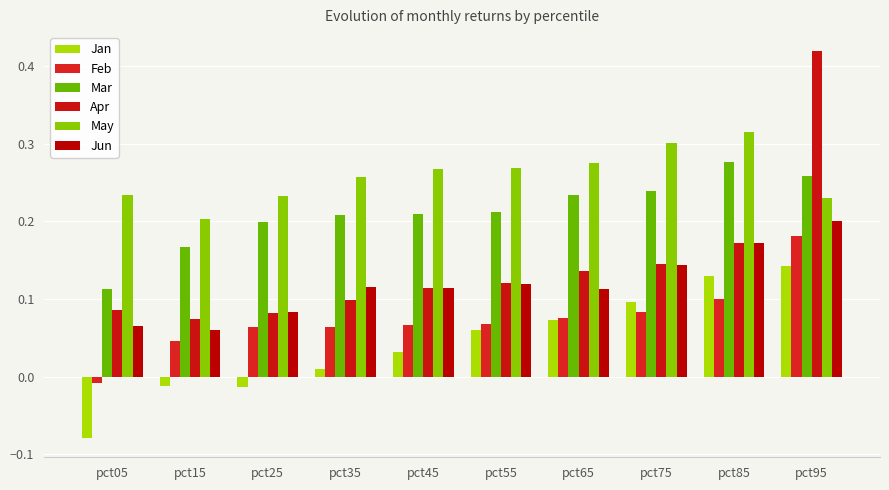

At which category is the sum across all series the highest?

pct95